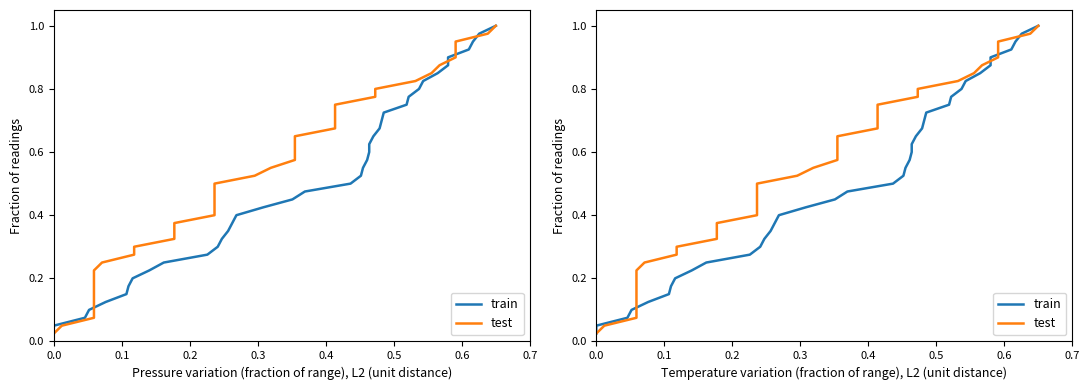

True or false: test and train cross at least once.

False